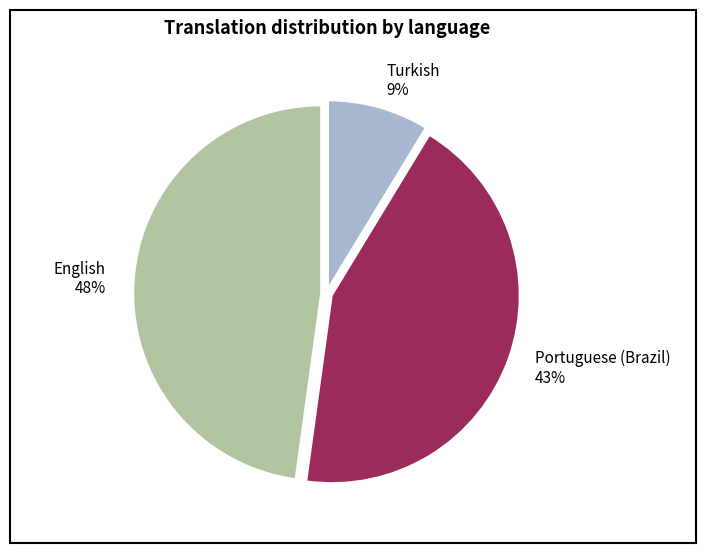

To the nearest percent, what is the difference between the largest and smallest slice percentages?

39%